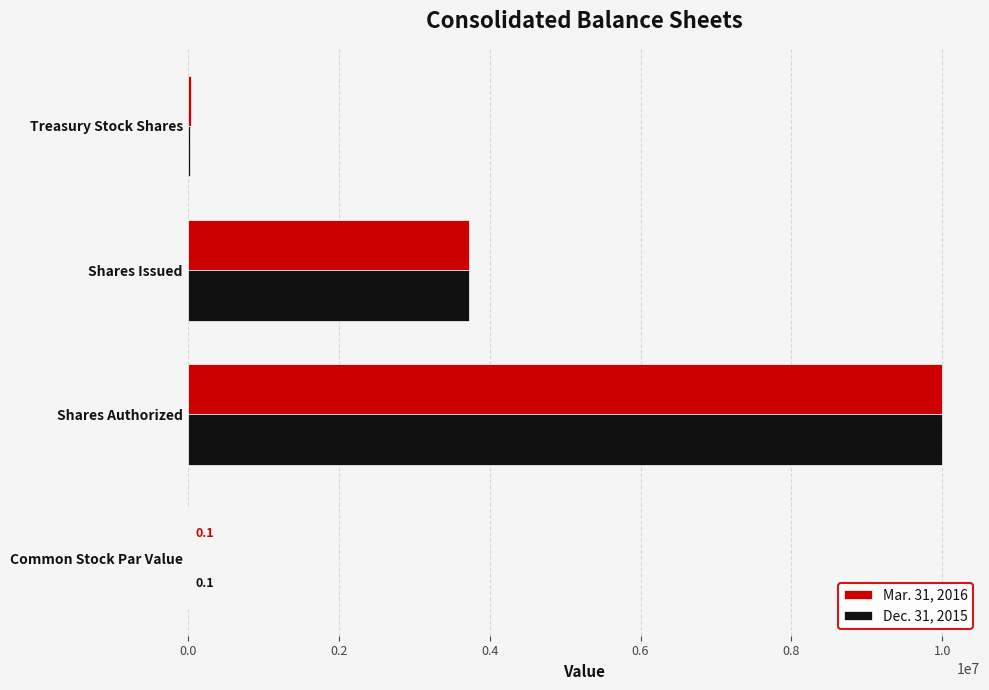

At which category is the sum across all series the highest?

Shares Authorized